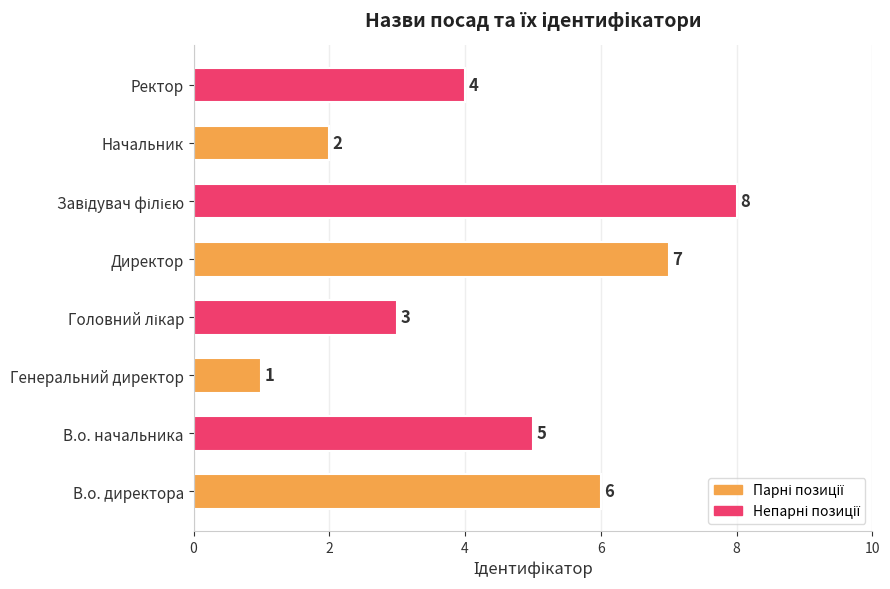

Is it true that the value at Ректор is 1?

False